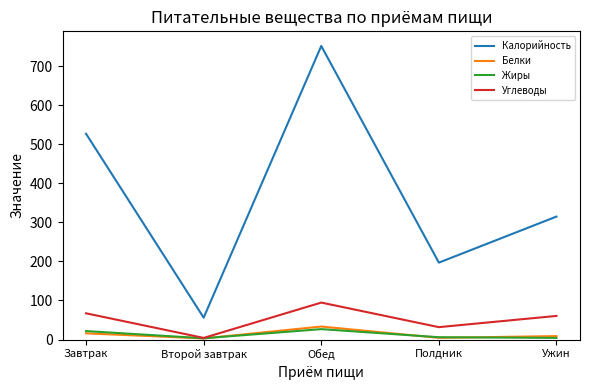

True or false: Жиры and Калорийность intersect in this chart.

False